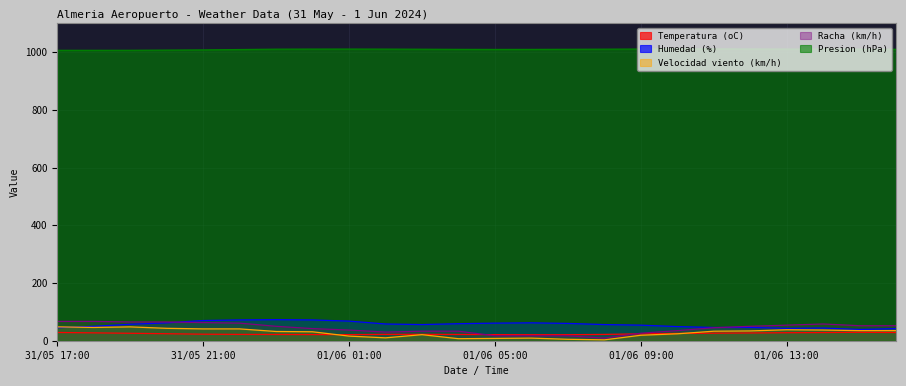

What are all the series names shown in the legend?

Temperatura (oC), Humedad (%), Velocidad viento (km/h), Racha (km/h), Presion (hPa)